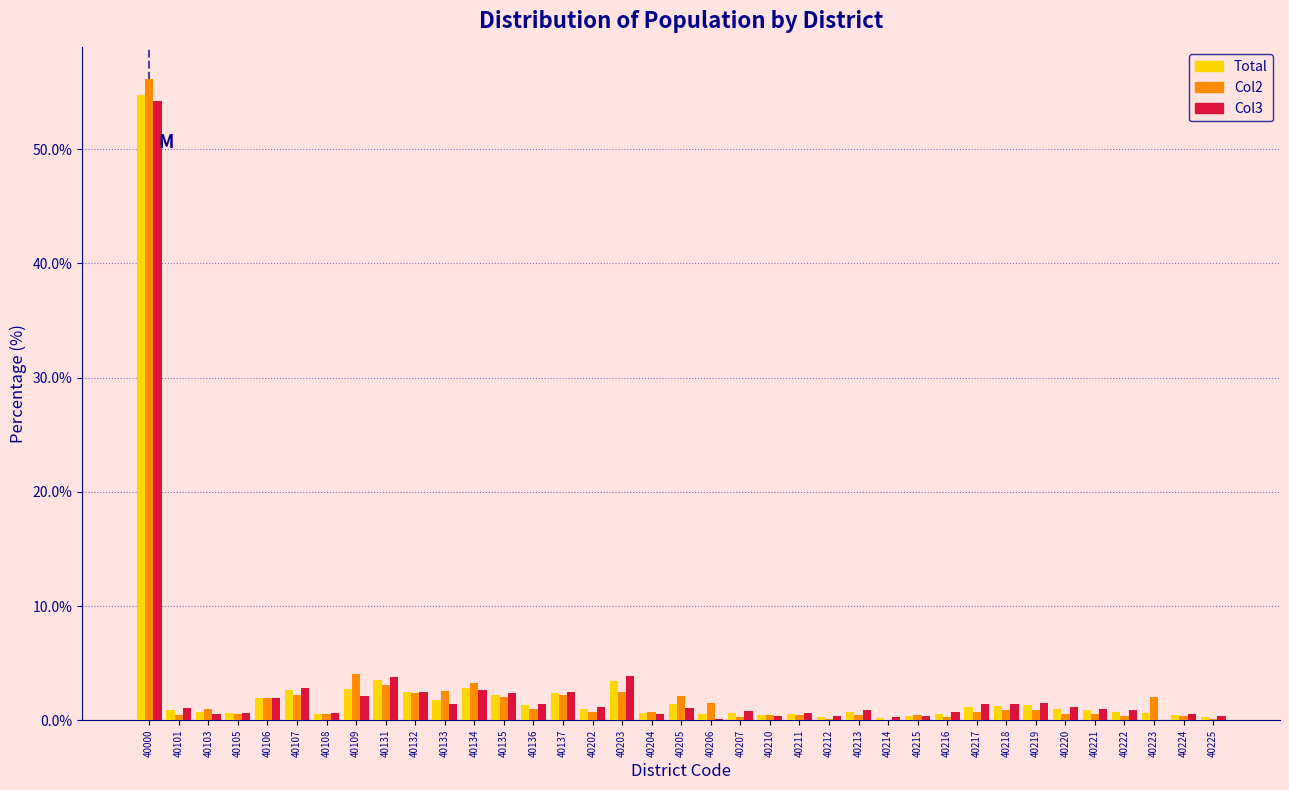

What is the maximum value for Total?

54.8